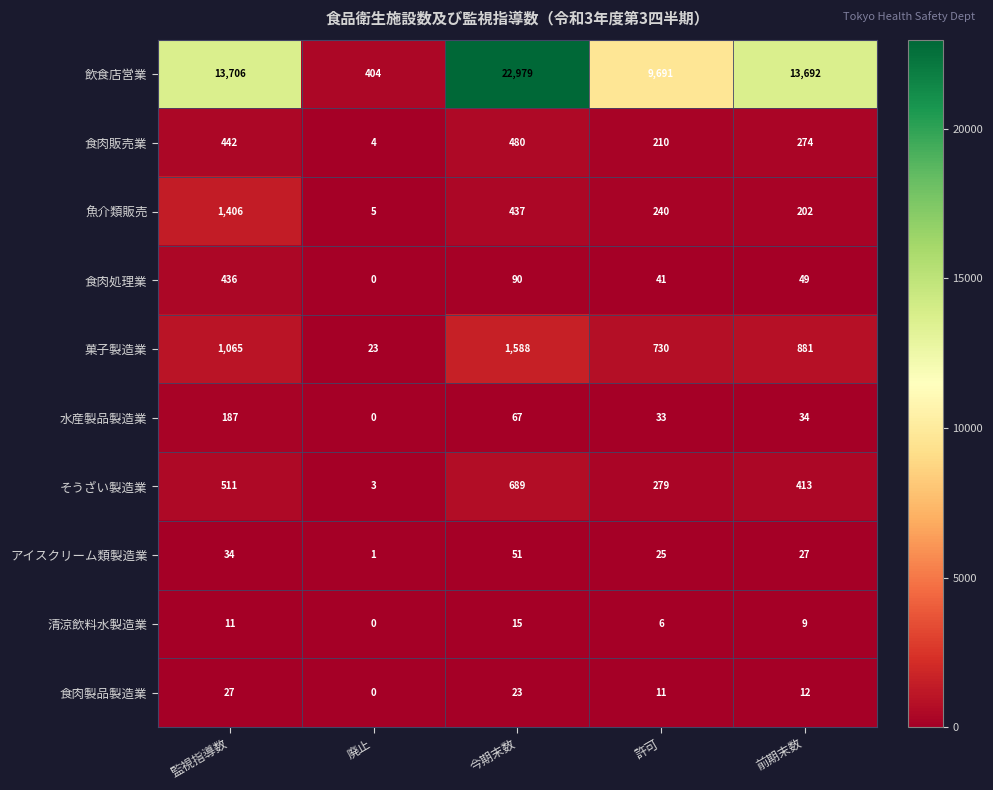

At which label does 食肉処理業 first exceed 49?

監視指導数